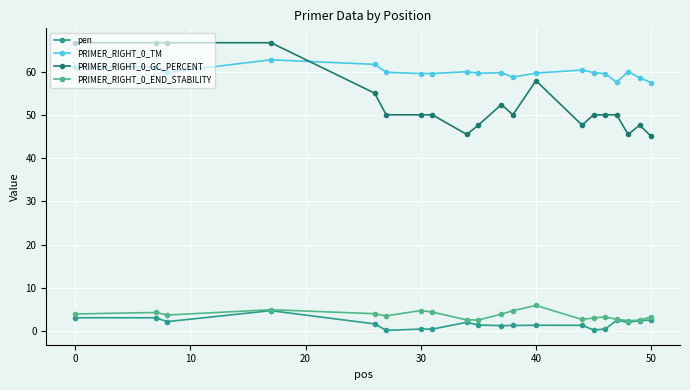

Which series has the widest spread of values?

PRIMER_RIGHT_0_GC_PERCENT